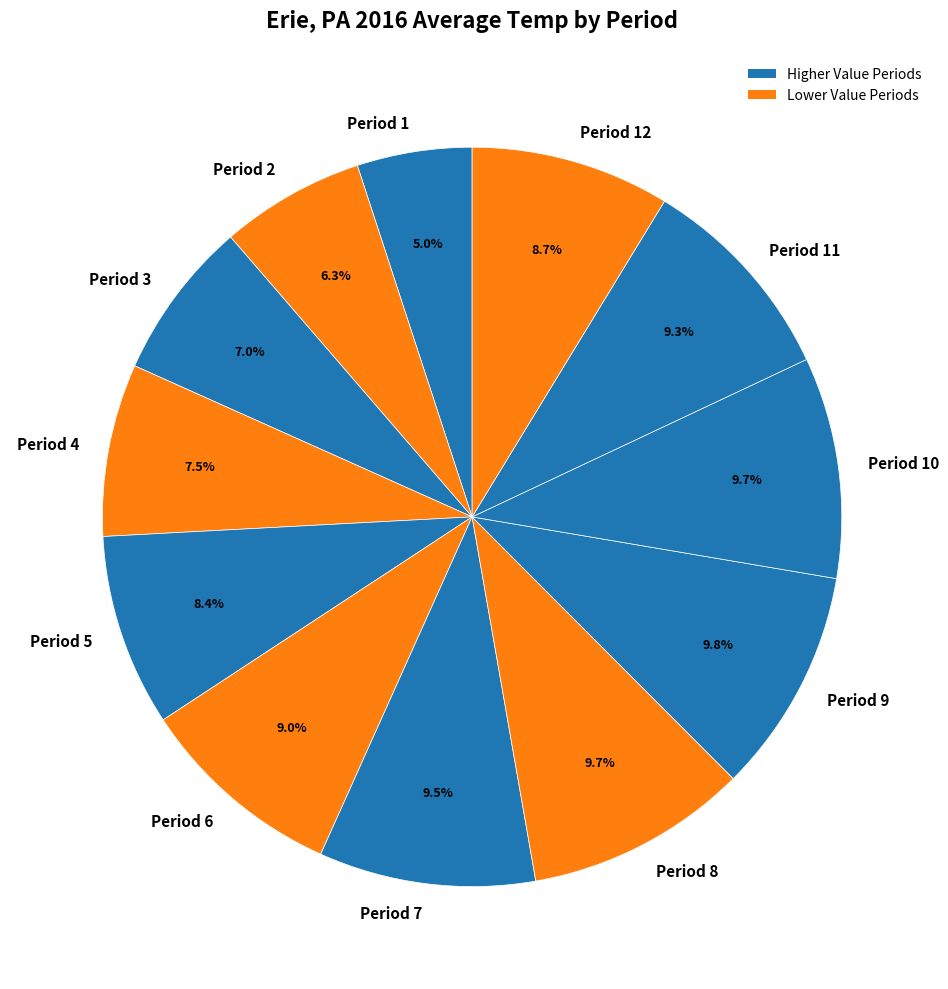

What is the smallest slice in the pie chart?

Period 1